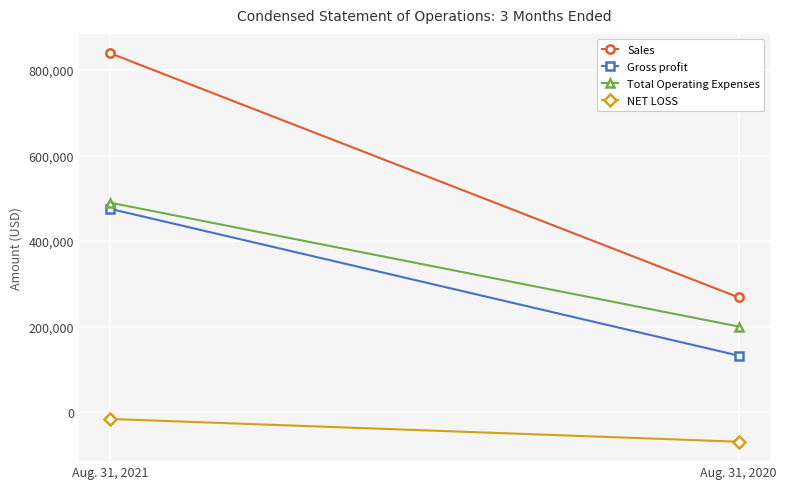

What is the difference between the Gross profit values at Aug. 31, 2020 and Aug. 31, 2021?

343181